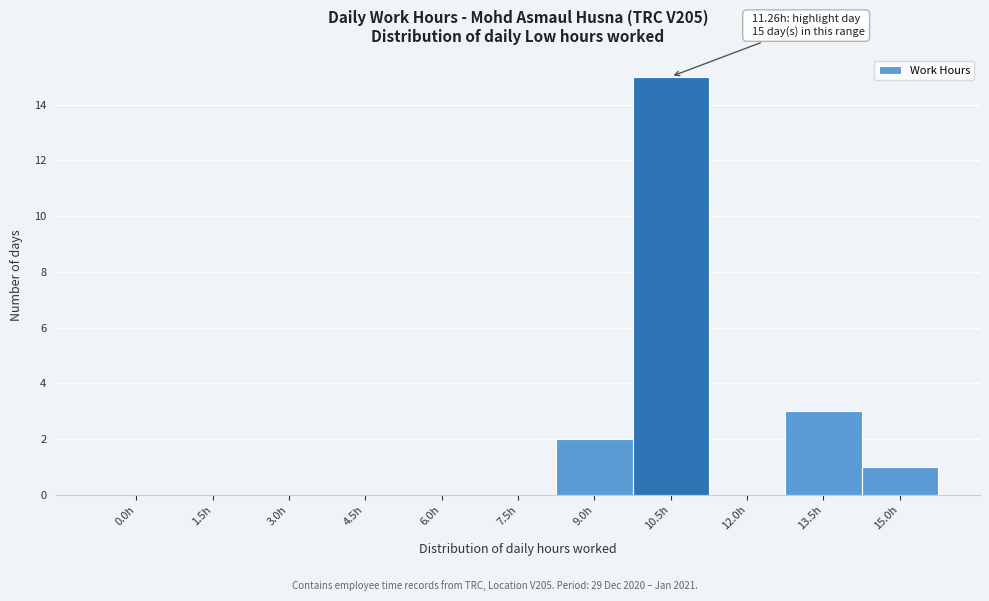

Reading right to left, what are all the values shown in this chart?

15.0h=1	13.5h=3	12.0h=0	10.5h=15	9.0h=2	7.5h=0	6.0h=0	4.5h=0	3.0h=0	1.5h=0	0.0h=0